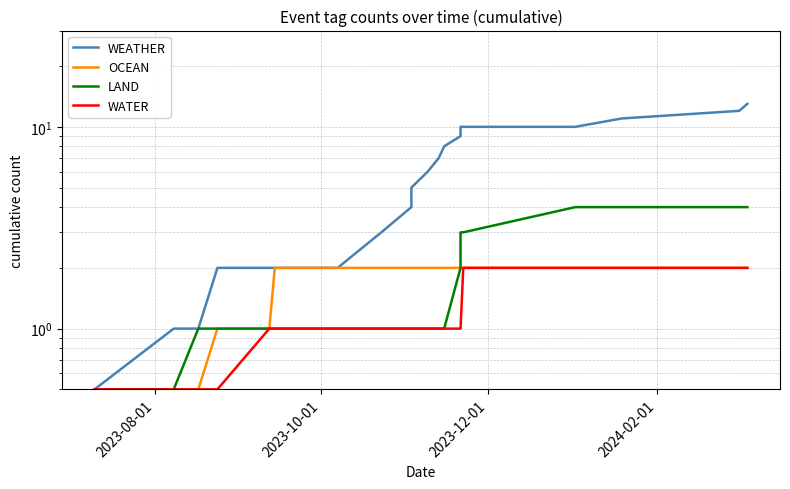

Reading right to left, what are all the values shown in this chart?

WEATHER: 13.0	12.0	11.0	10.0	10.0	10.0	9.0	8.0	7.0	6.0	5.0	4.0	3.0	2.0	2.0	2.0	2.0	1.0	1.0	0.5
OCEAN: 2.0	2.0	2.0	2.0	2.0	2.0	2.0	2.0	2.0	2.0	2.0	2.0	2.0	2.0	2.0	1.0	1.0	0.5	0.5	0.5
LAND: 4.0	4.0	4.0	4.0	3.0	3.0	2.0	1.0	1.0	1.0	1.0	1.0	1.0	1.0	1.0	1.0	1.0	1.0	0.5	0.5
WATER: 2.0	2.0	2.0	2.0	2.0	1.0	1.0	1.0	1.0	1.0	1.0	1.0	1.0	1.0	1.0	1.0	0.5	0.5	0.5	0.5